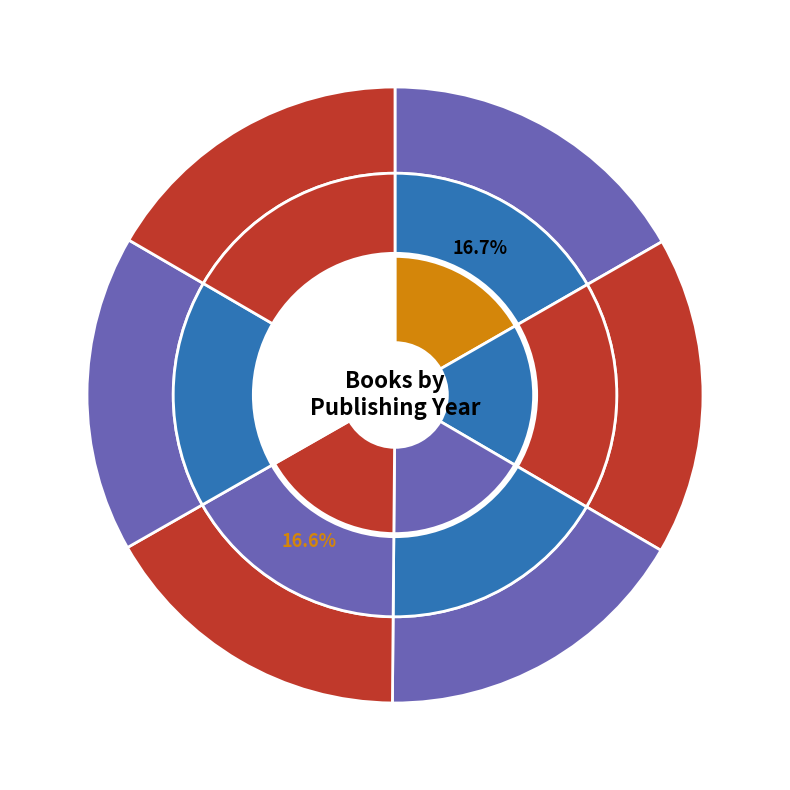

Count the number of slices in the pie.

6